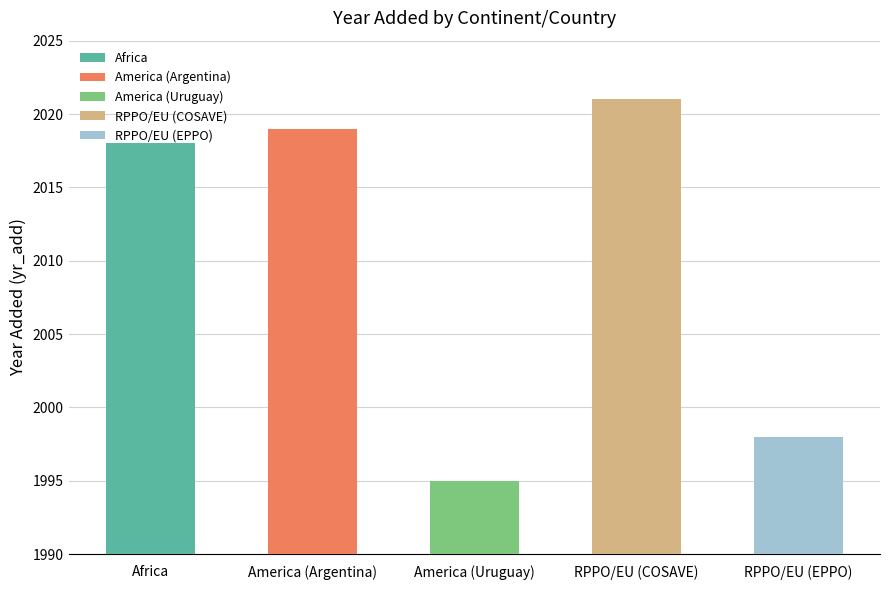

Approximately how many times larger is the value at America (Argentina) compared to Africa?

1.0